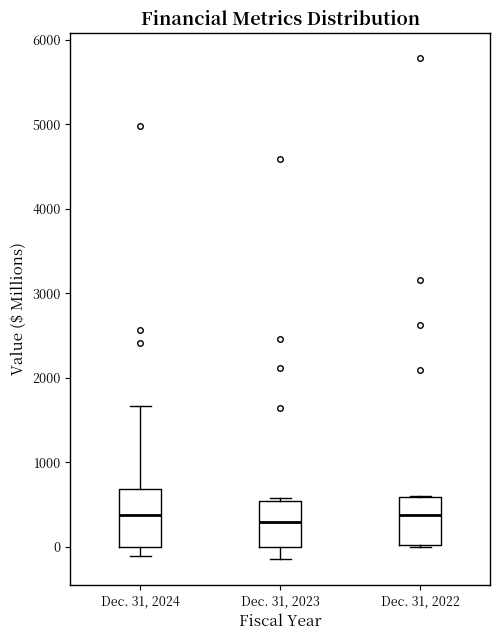

Comparing the boxes themselves (not the whiskers), which one is the tallest?

Dec. 31, 2024